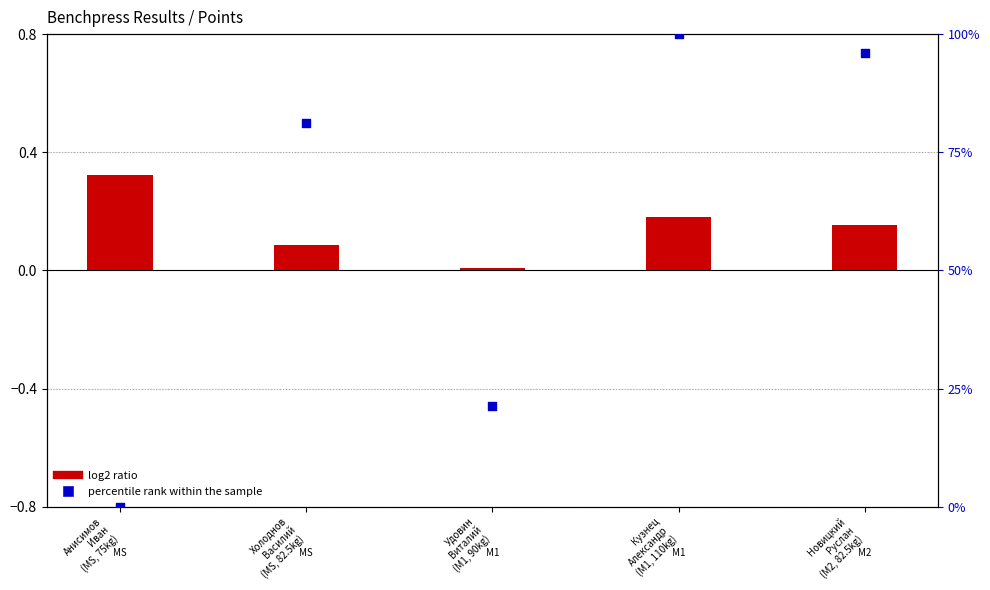

At which category is the sum across all series the highest?

Кузнец
Александр
(M1, 110kg)